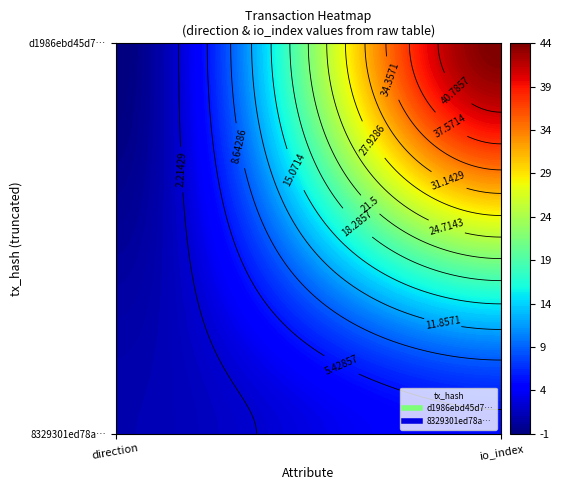

Between 0 and 1, which series saw the biggest shift?

d1986ebd45d73c936892666e5e749fb30d3ffd7